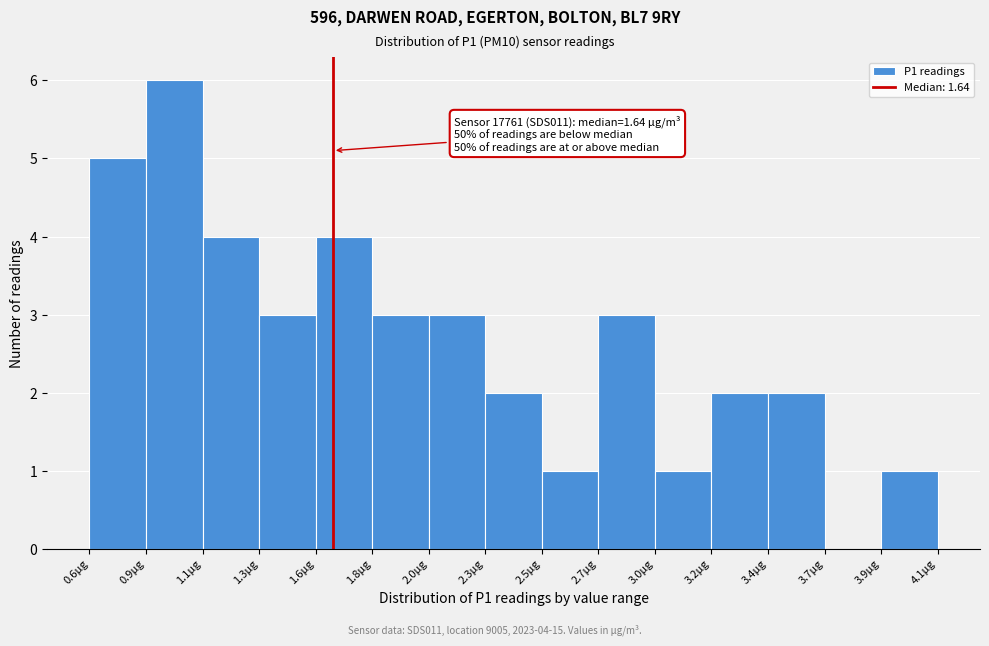

Which range on the x-axis has the tallest bar?

0.85 to 1.10